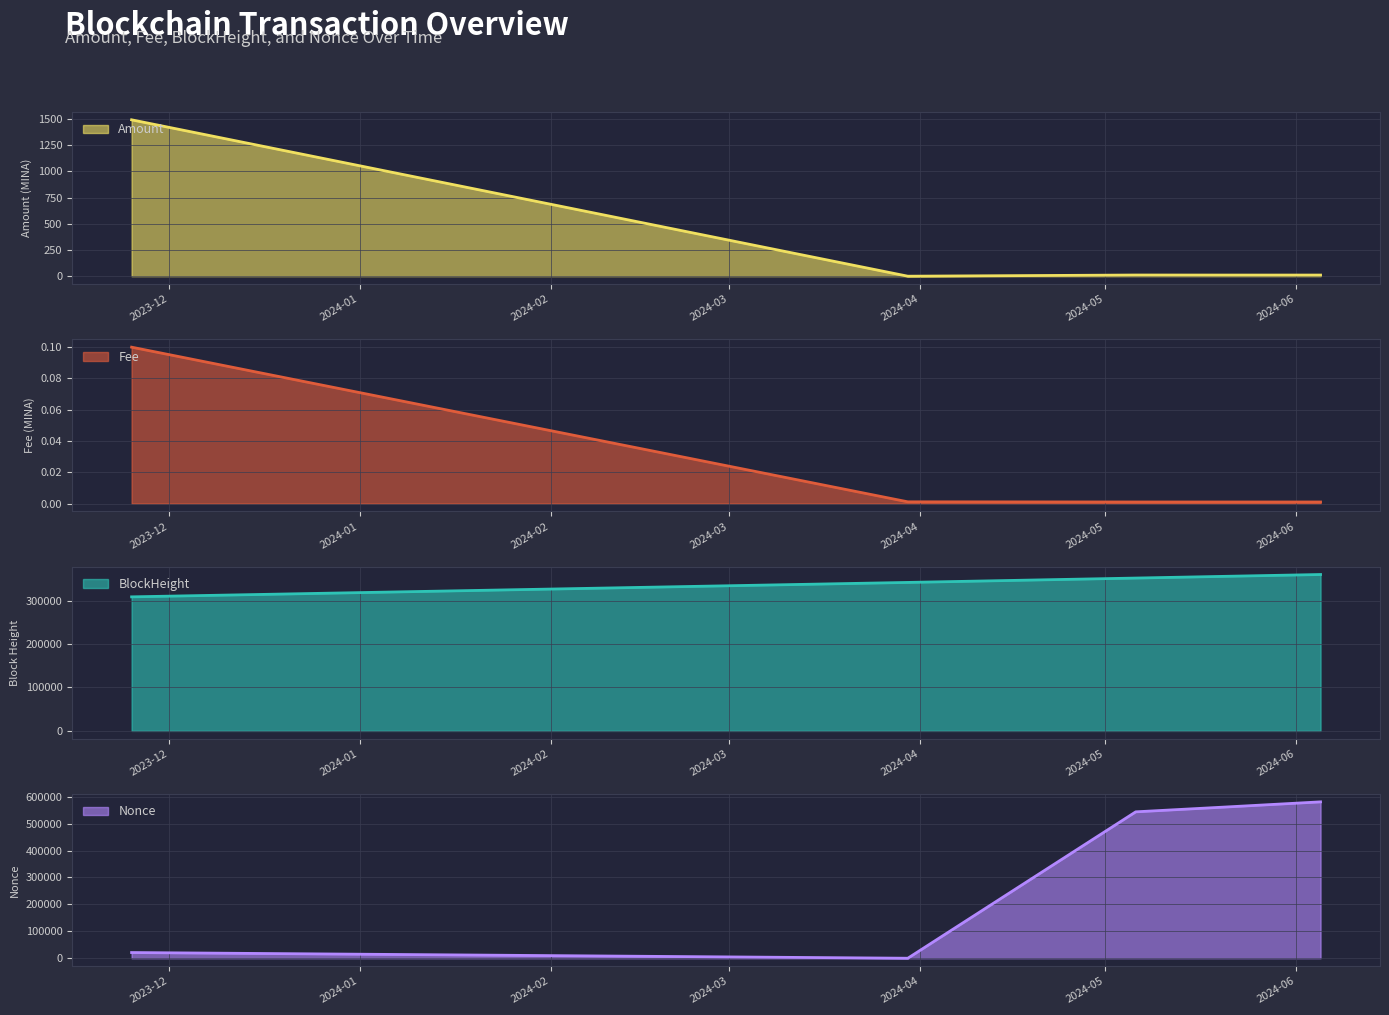

True or false: Fee and BlockHeight cross at least once.

False